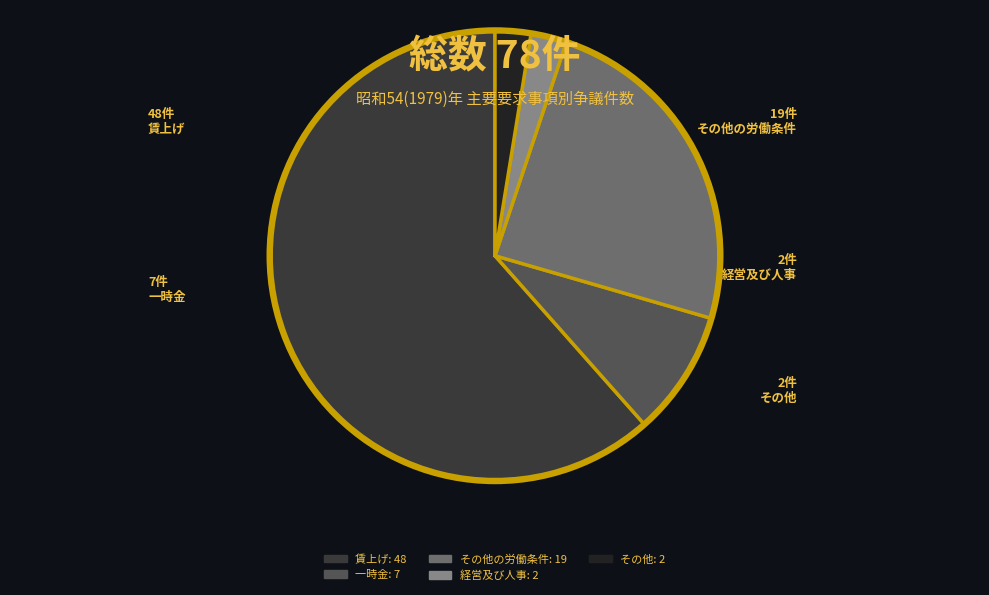

What is the ratio of the value at 賃上げ: 48 to the value at その他の労働条件: 19?

2.5